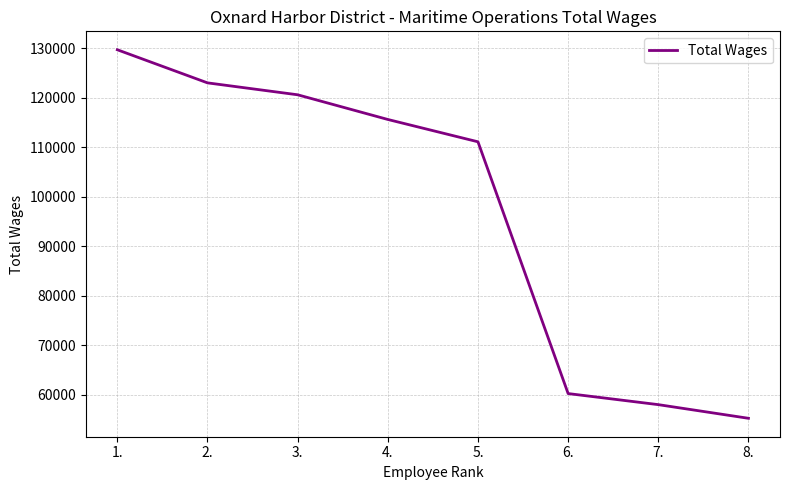

List the labels in order of value, largest first.

1., 2., 3., 4., 5., 6., 7., 8.